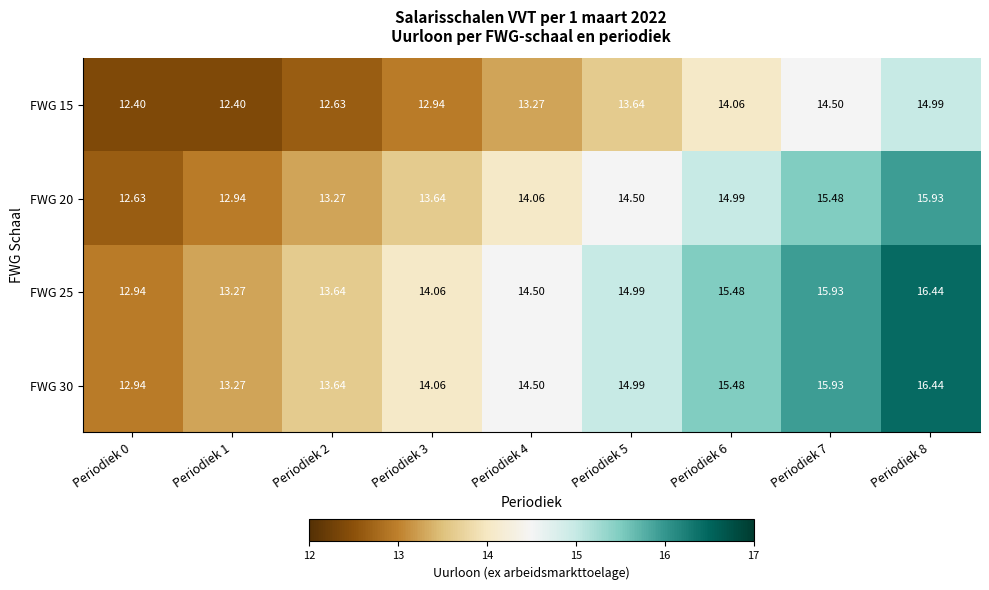

Is the value of FWG 20 at Periodiek 1 greater than the value of FWG 25 at Periodiek 1?

No